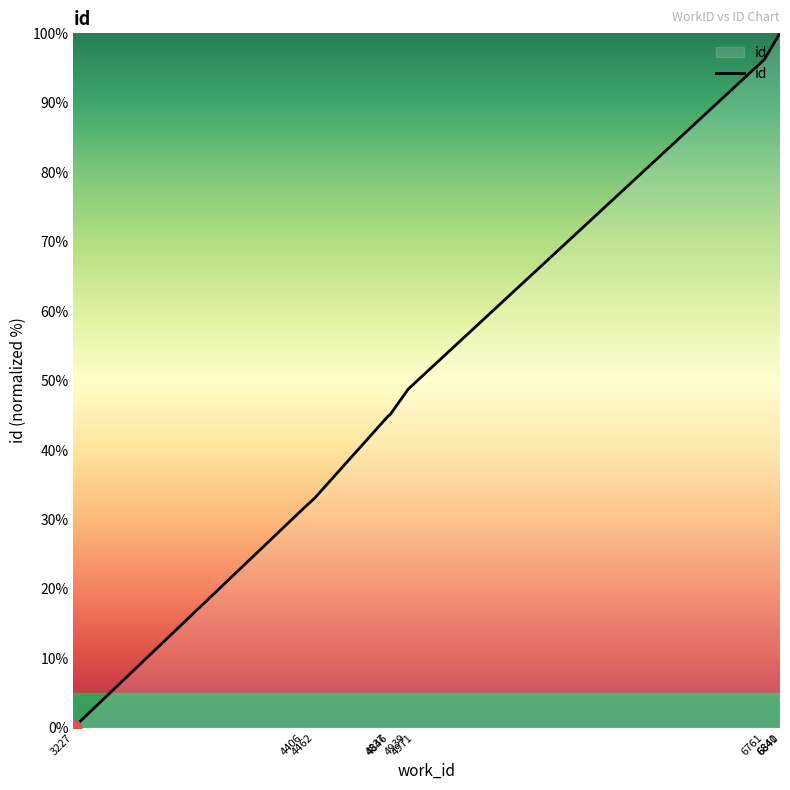

Between 6761 and 6841, which is larger?

6841